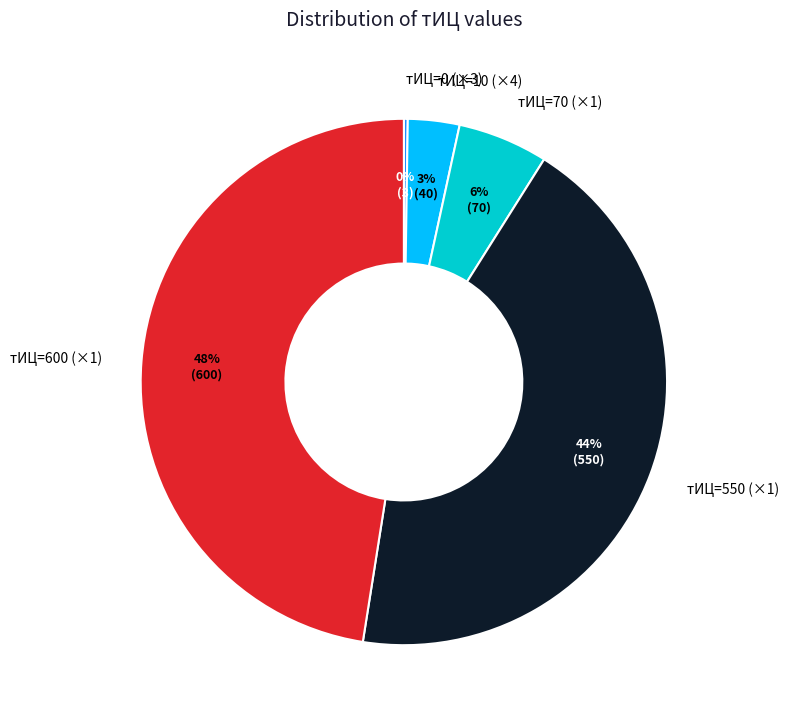

Is there any slice that represents more than half of the pie?

No